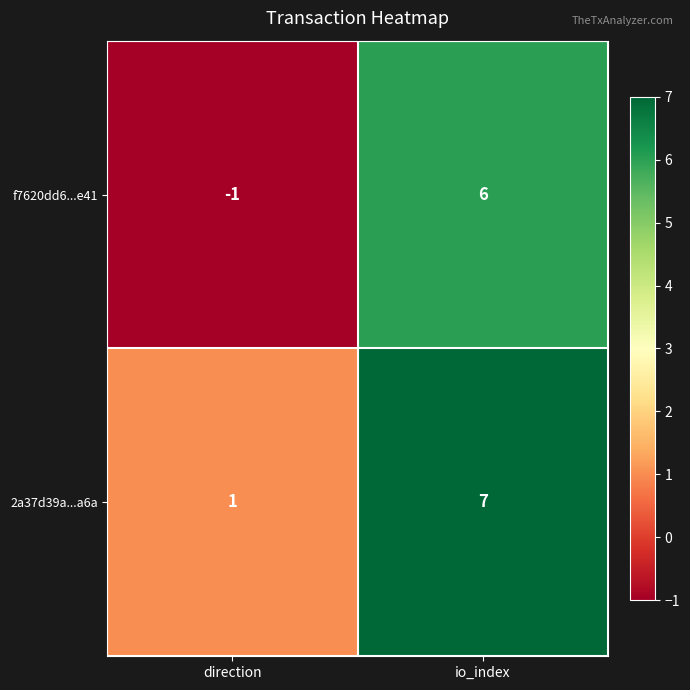

Is it true that f7620dd6...e41 equals -2 at direction?

False